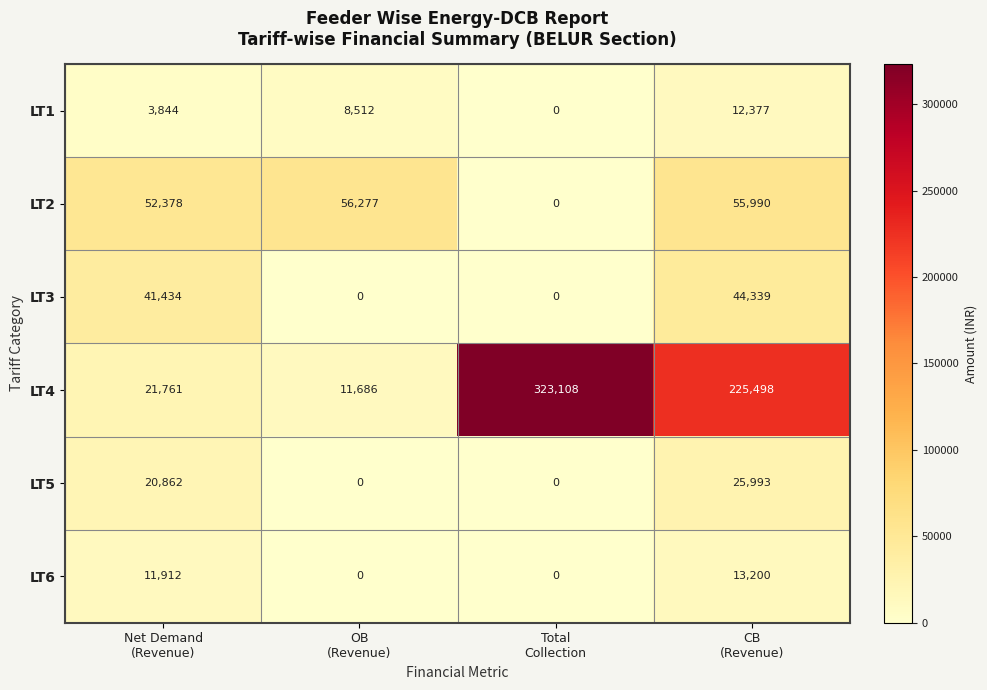

Which series has the largest range (max minus min)?

LT4